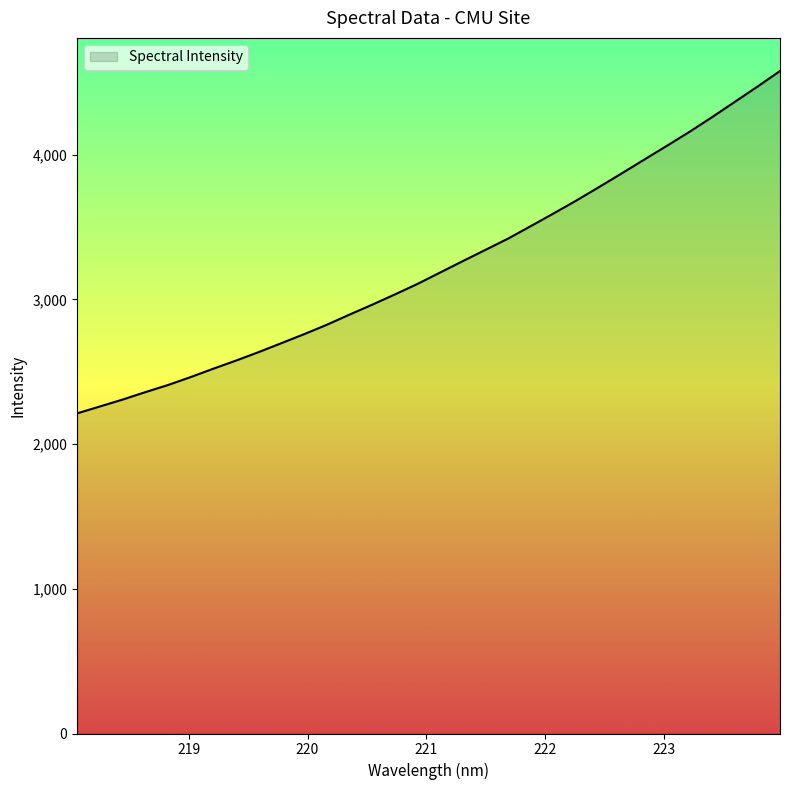

Reading left to right, list all the values displayed in this chart.

2212.5	2260.0	2307.6	2359.0	2408.2	2463.2	2521.1	2577.3	2636.1	2697.7	2759.7	2824.6	2894.8	2963.4	3034.2	3107.0	3185.9	3264.8	3342.5	3420.5	3506.8	3593.7	3682.6	3775.6	3869.8	3965.8	4061.1	4157.9	4259.9	4365.0	4470.3	4578.5